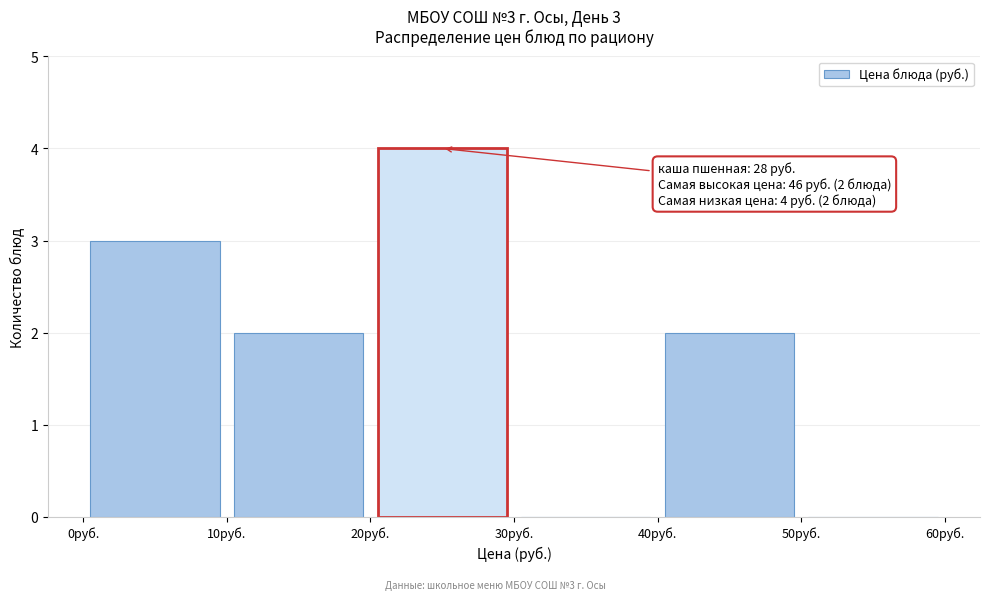

Which range on the x-axis has the tallest bar?

20 to 30